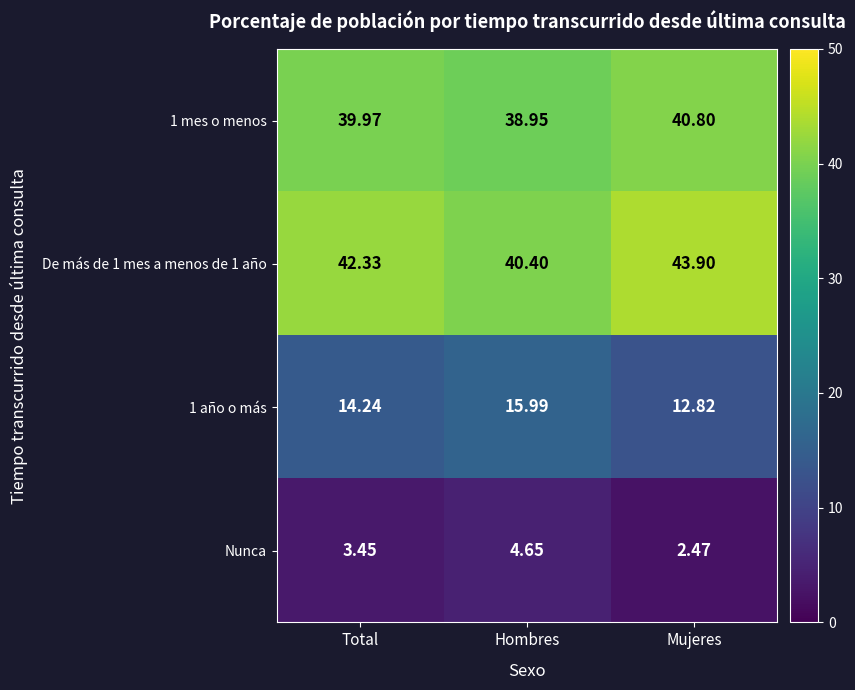

Where does the Nunca series first go above 3?

Total